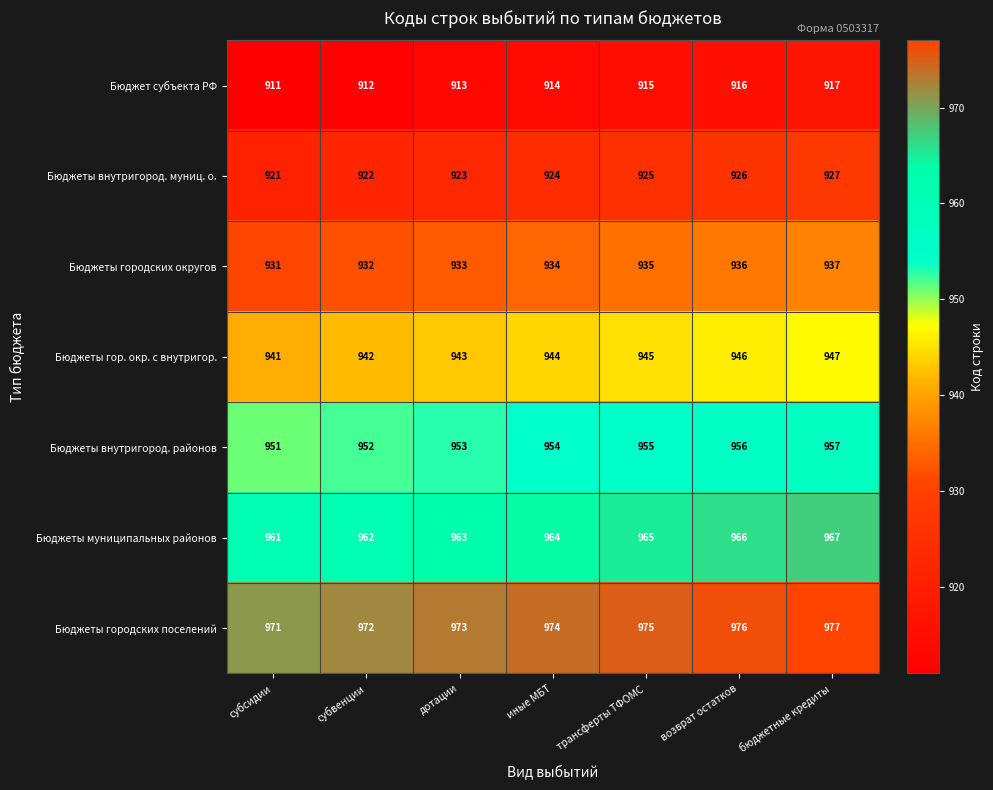

What is the maximum value for Бюджеты внутригород. районов?

957